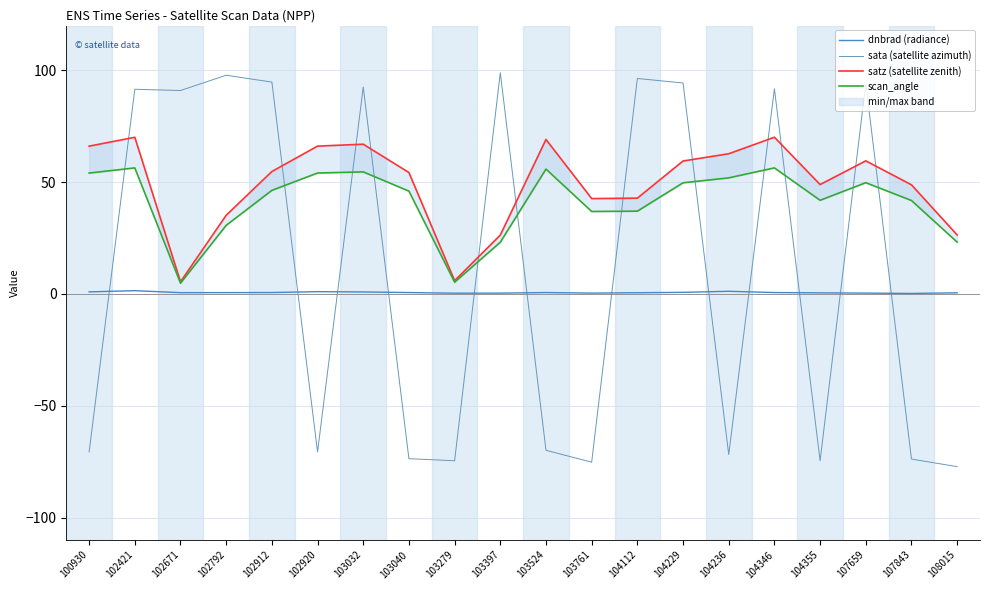

True or false: satz (satellite zenith) and dnbrad (radiance) cross at least once.

False